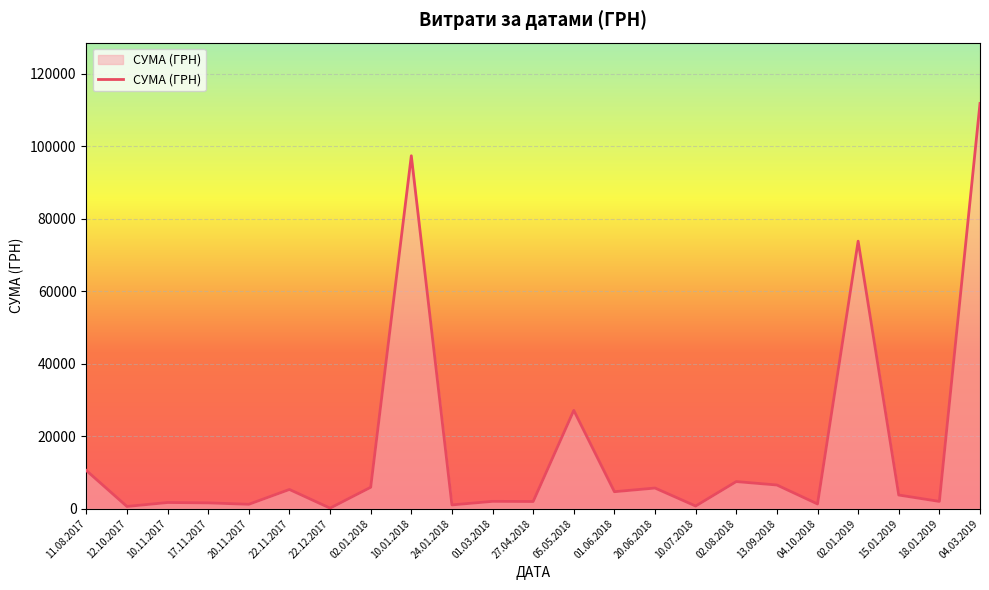

At which label is the value closest to 55963?

02.01.2019